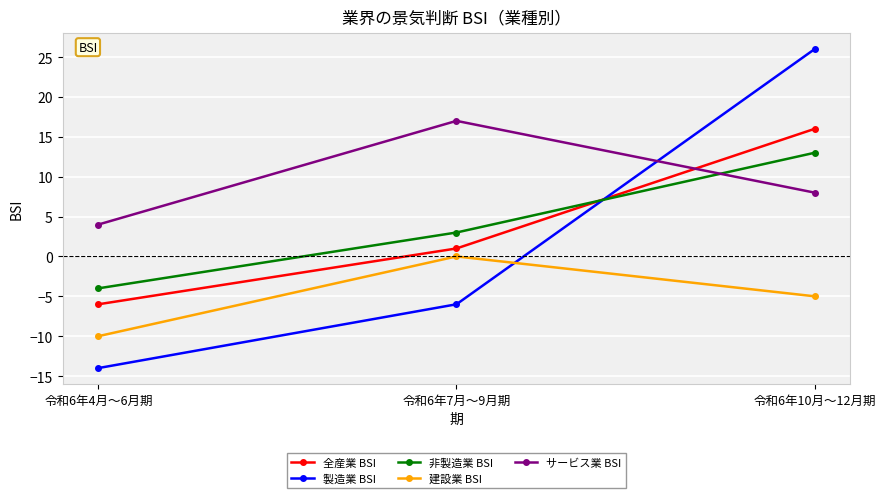

How many values in the 製造業 BSI series exceed -6?

1